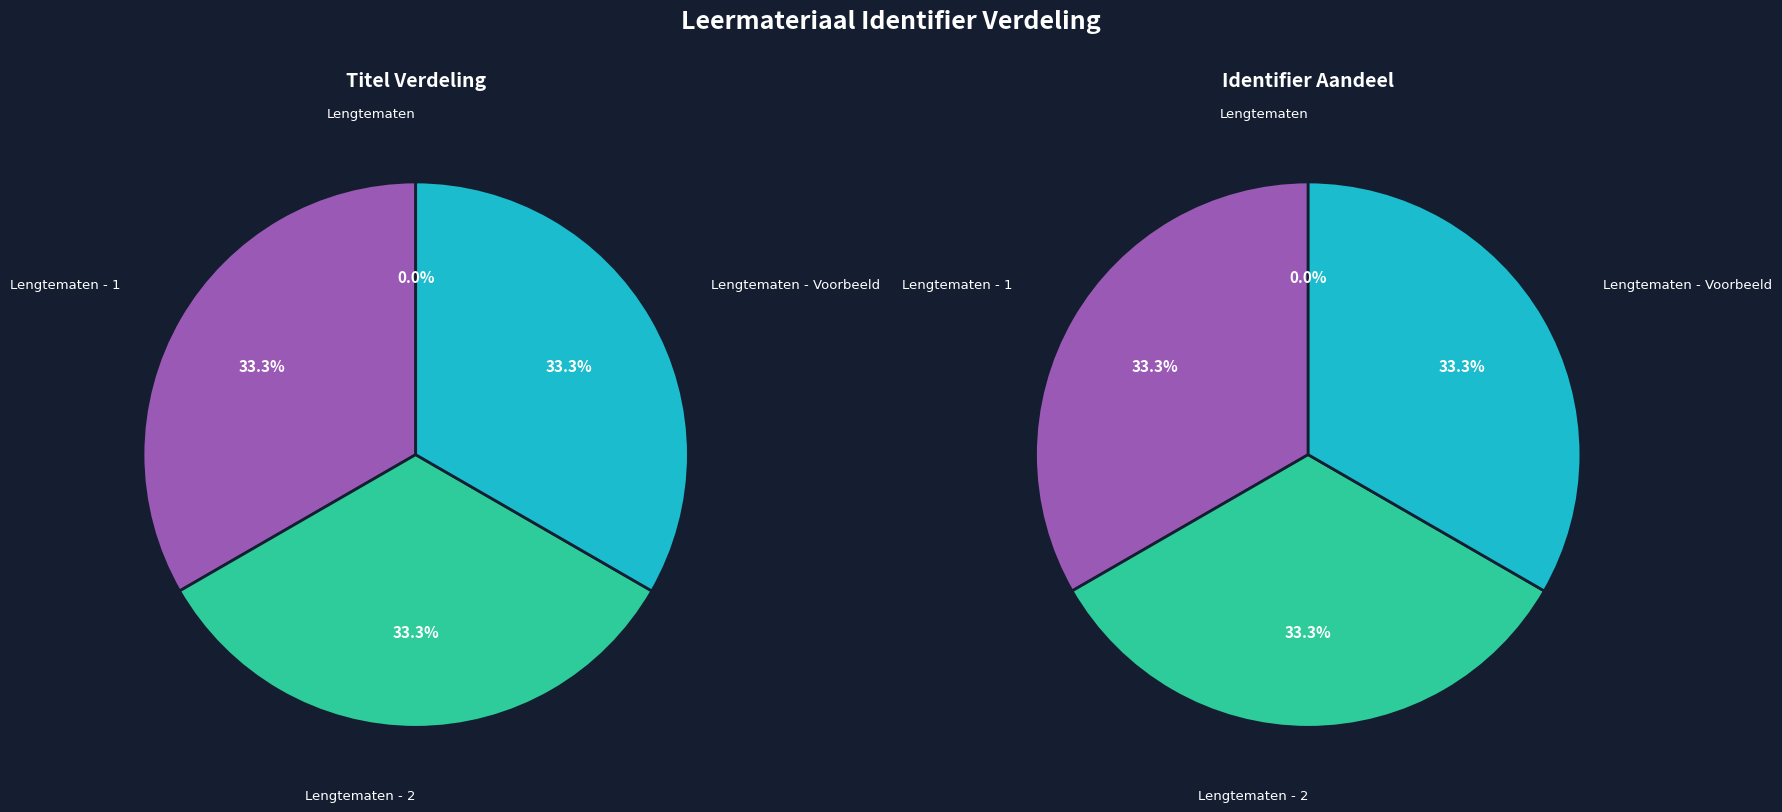

Is there any slice that represents more than half of the pie?

No